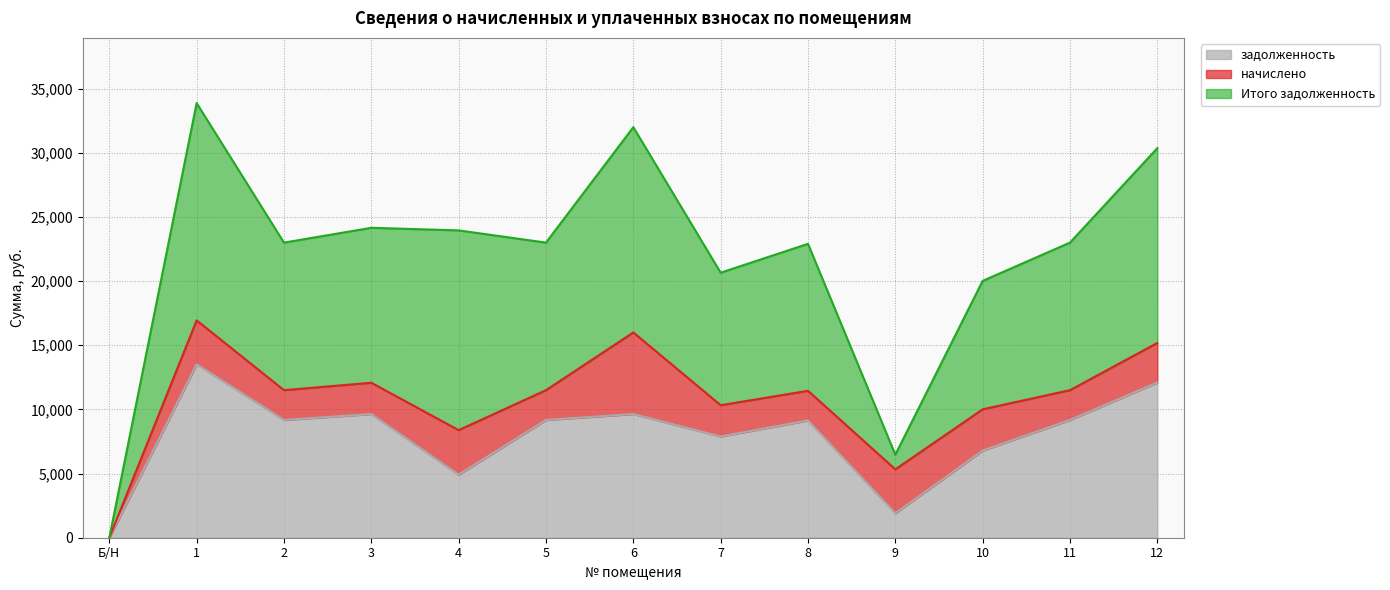

How many values in the задолженность series exceed 9177?

7